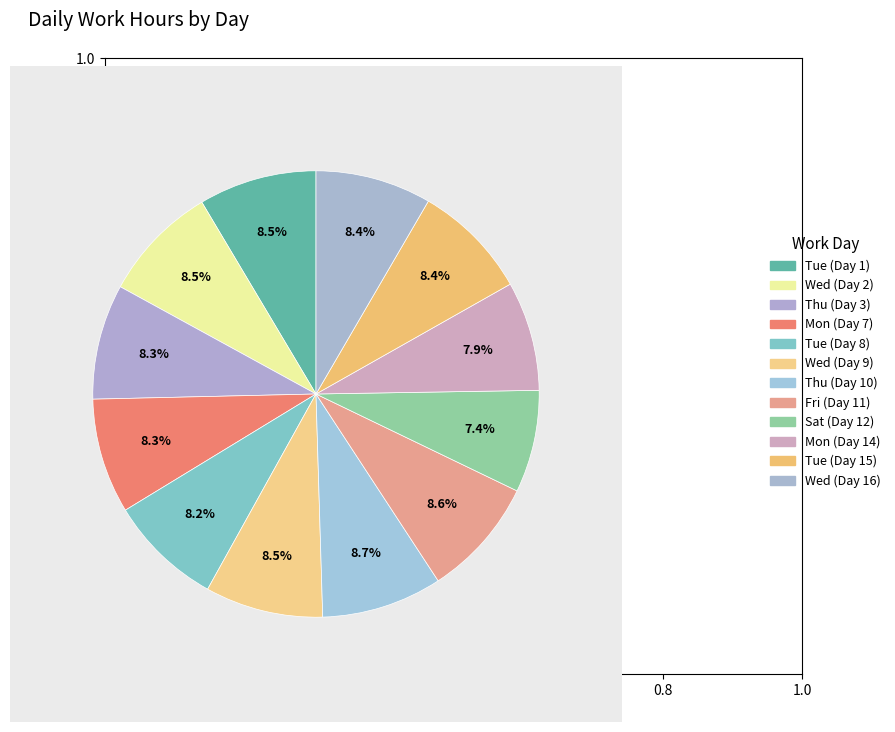

How many segments does this pie chart have?

12